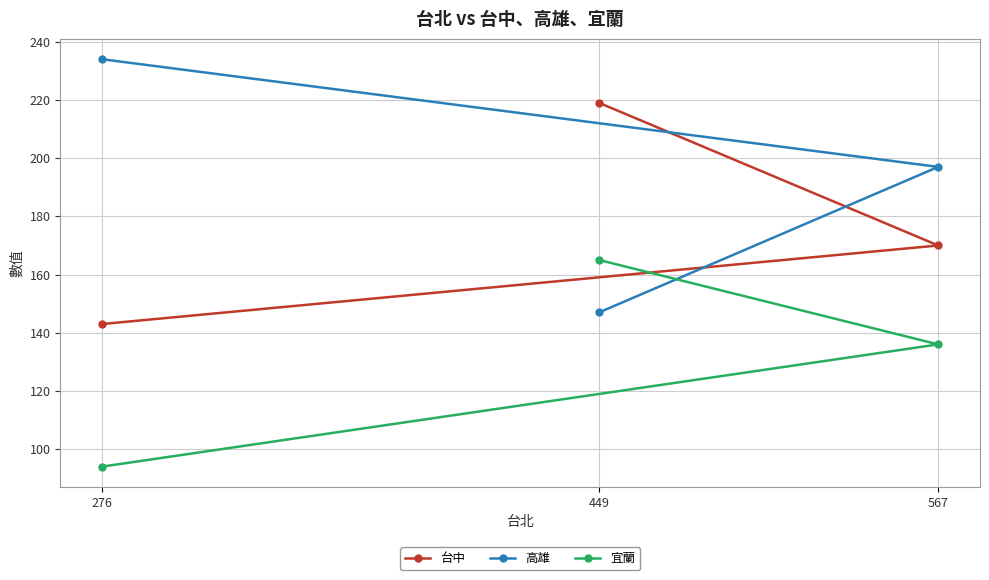

Read the 宜蘭 value at 449, to the nearest 5.

165